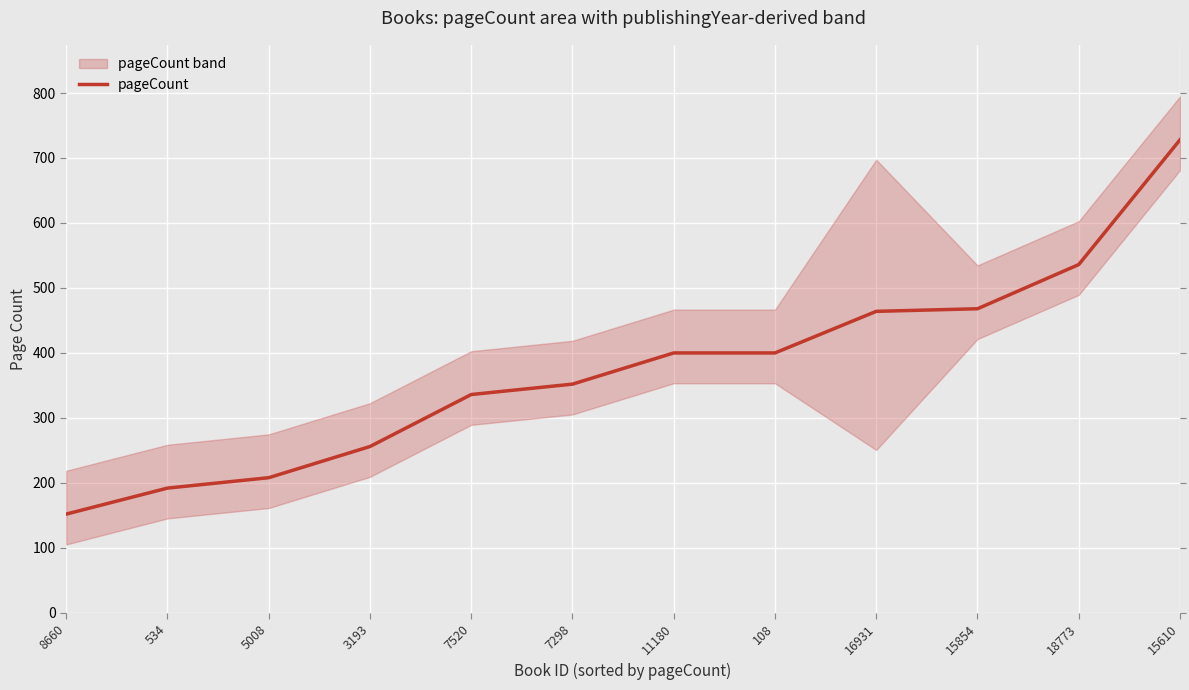

What is the difference between the maximum and minimum values?

576